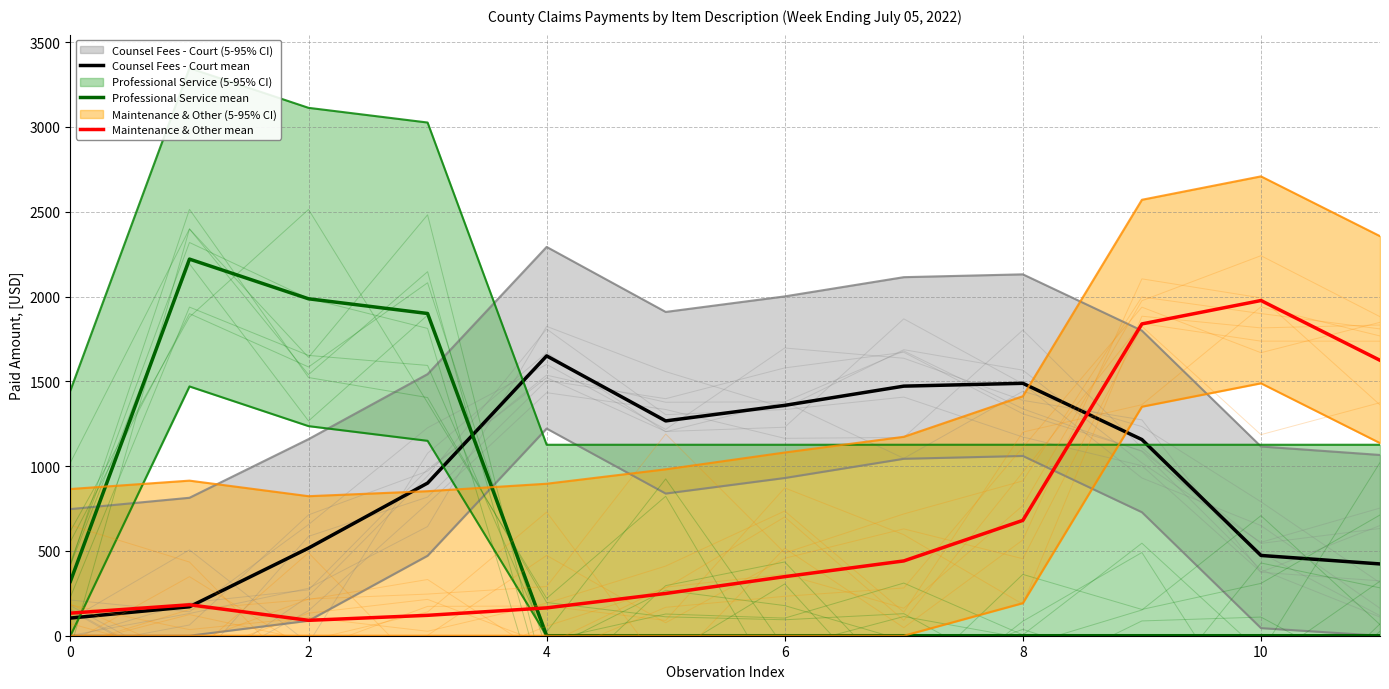

True or false: Maintenance & Other mean and Professional Service mean intersect in this chart.

True